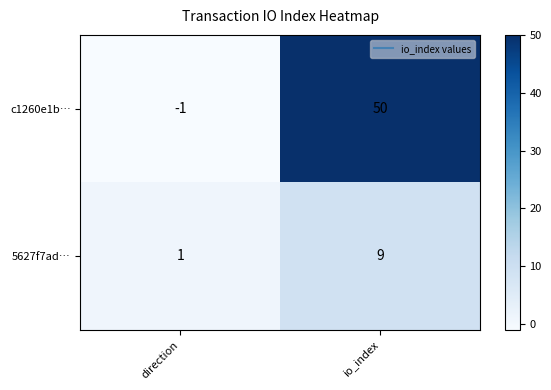

Which category has the lowest value across all series?

direction